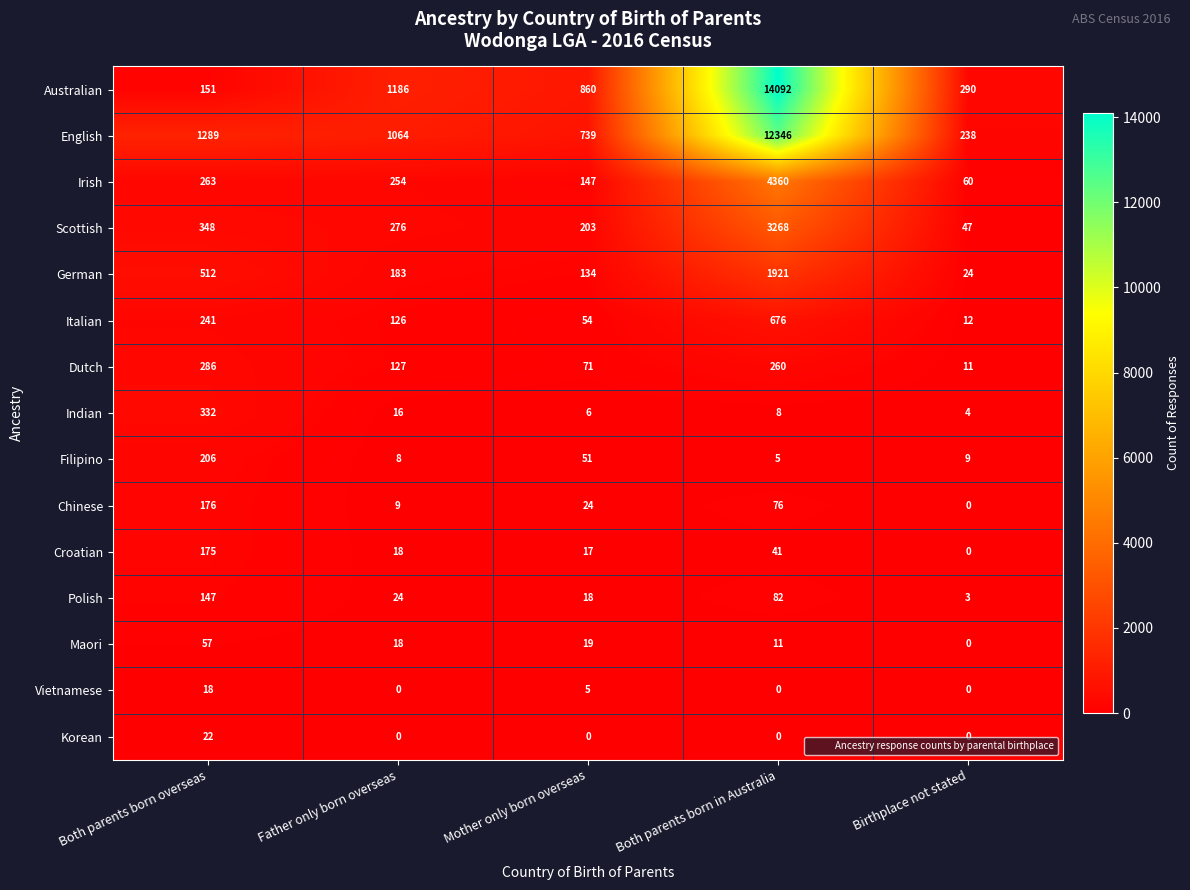

How many data points does each series have?

5